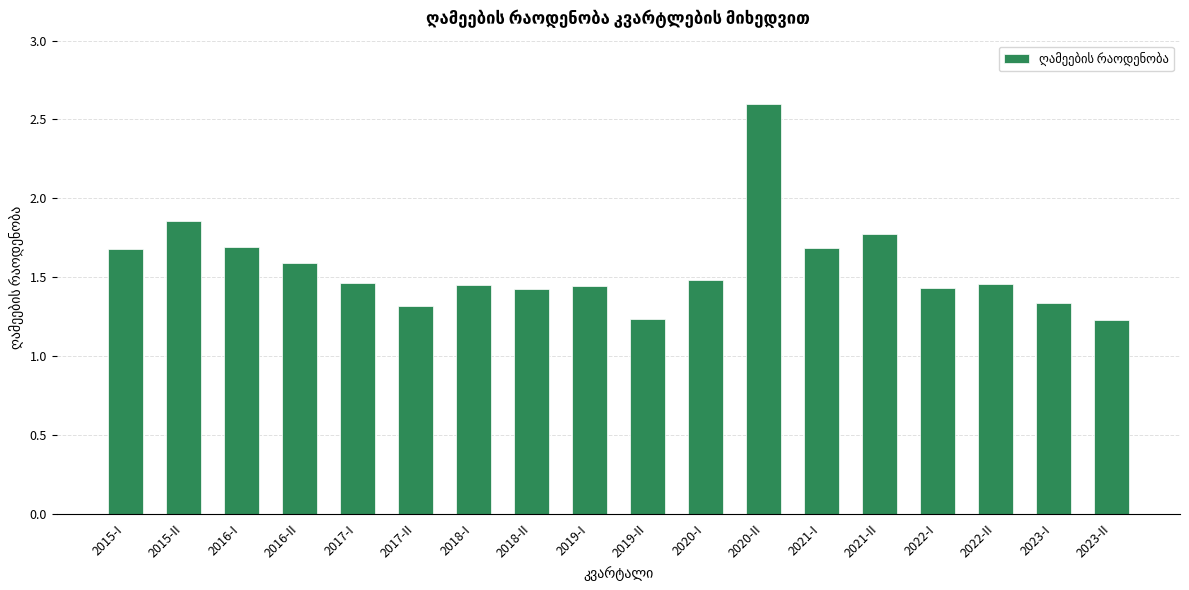

What is the sum of all values?

28.1